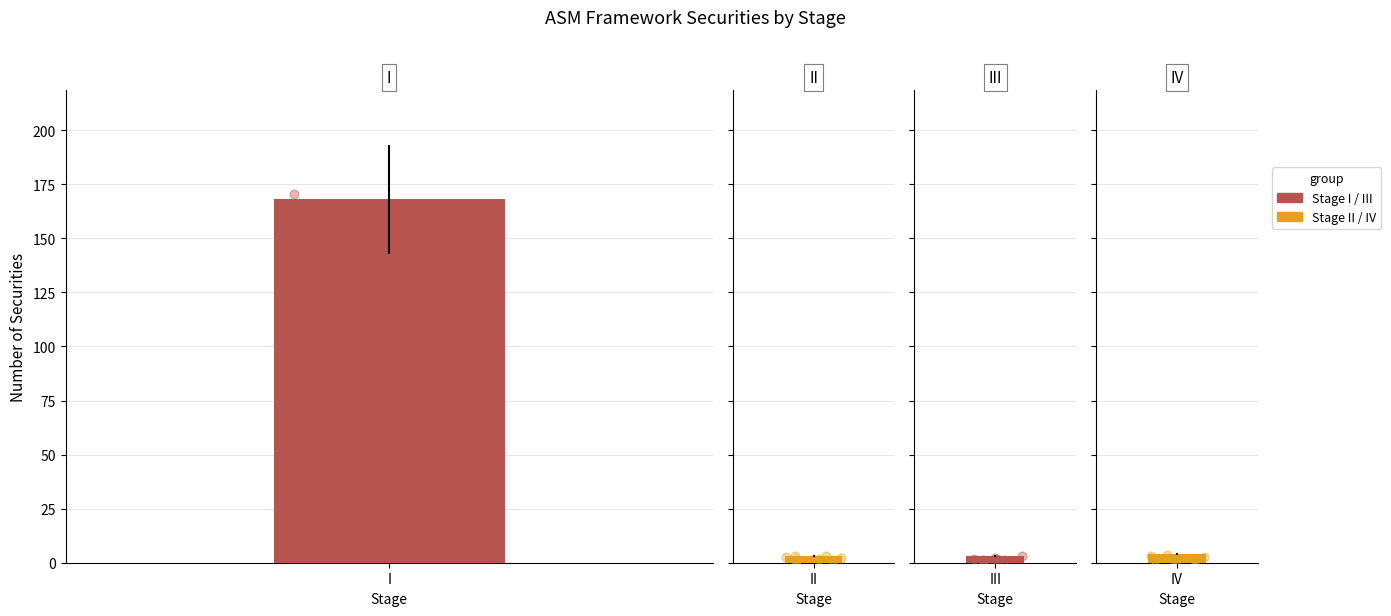

Which has a higher value, II or IV?

IV